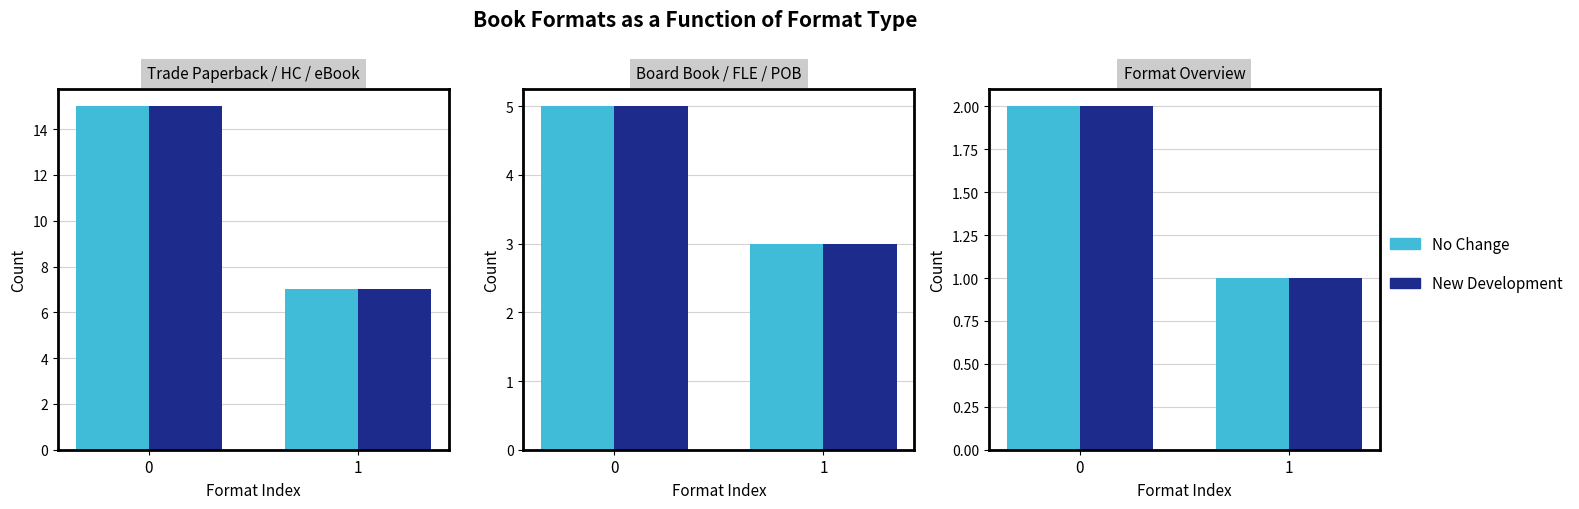

What is the total value across all series at 1?

2